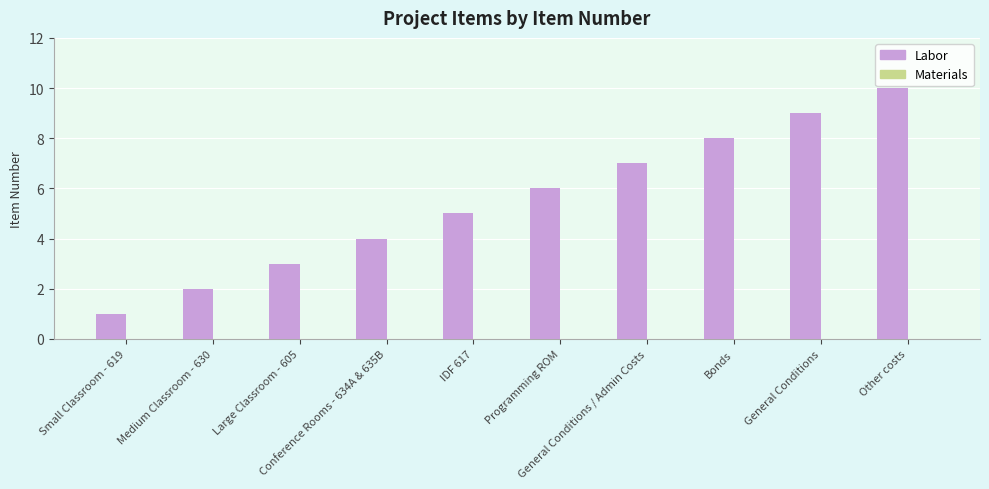

What is the sum of all values?

55